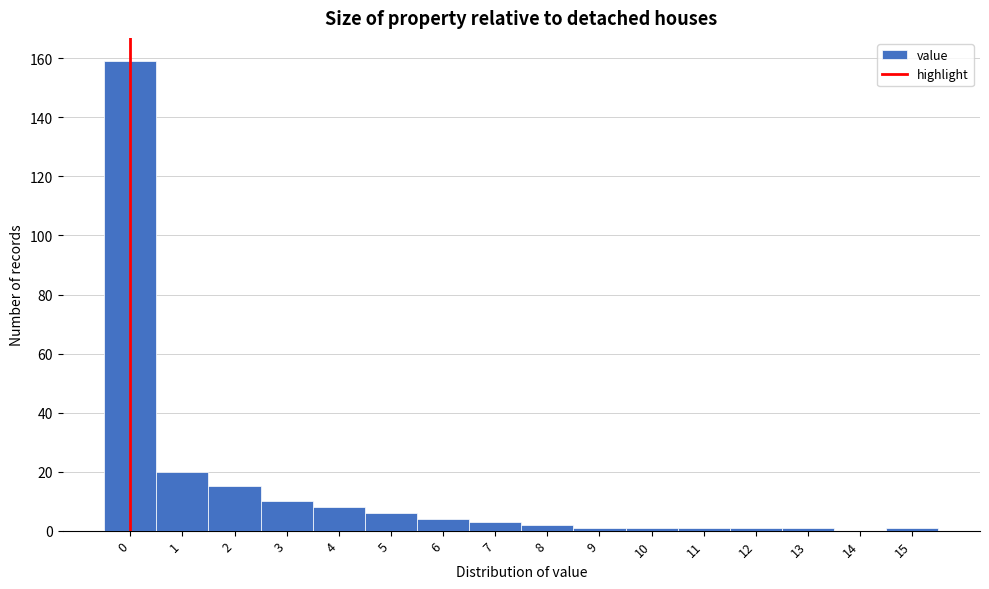

Reading left to right, extract all data points from this chart.

0=159	1=20	2=15	3=10	4=8	5=6	6=4	7=3	8=2	9=1	10=1	11=1	12=1	13=1	14=0	15=1